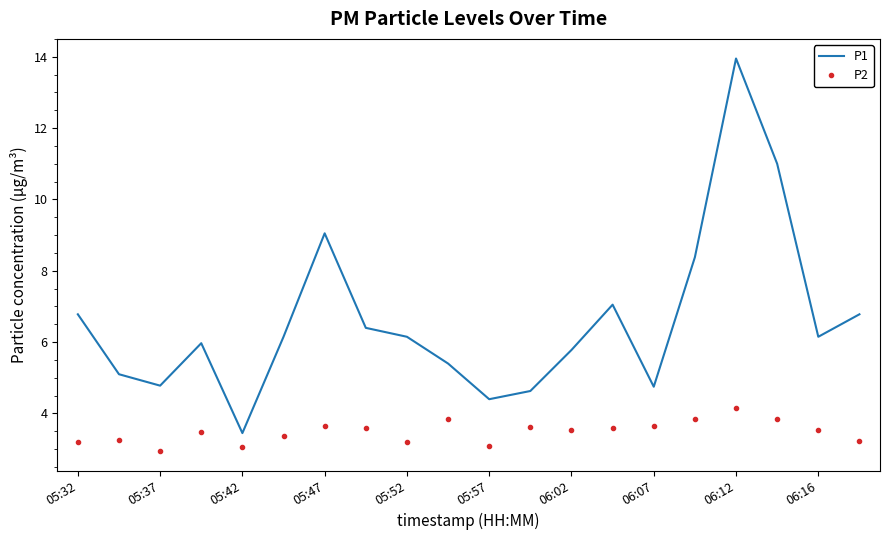

True or false: P2 and P1 intersect in this chart.

False